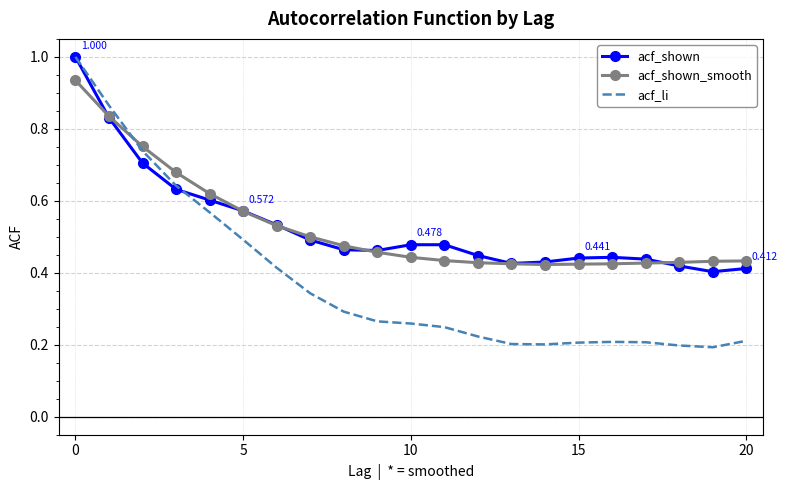

Which series has the largest range (max minus min)?

acf_li